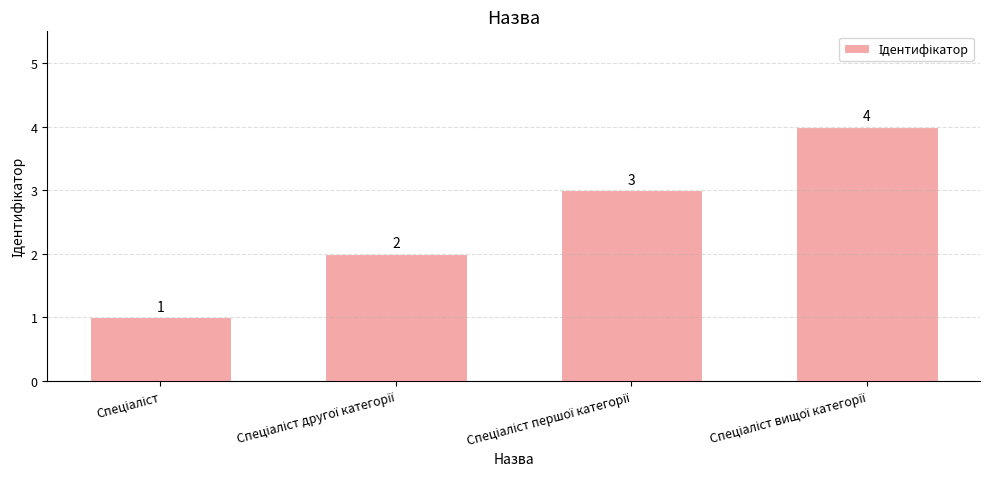

How many values are between 2 and 4?

3